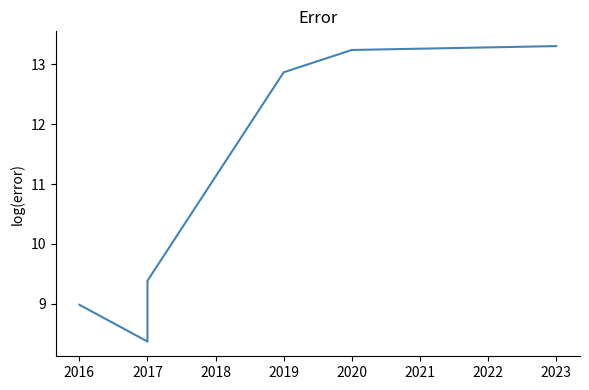

What is the smallest value displayed?

8.4